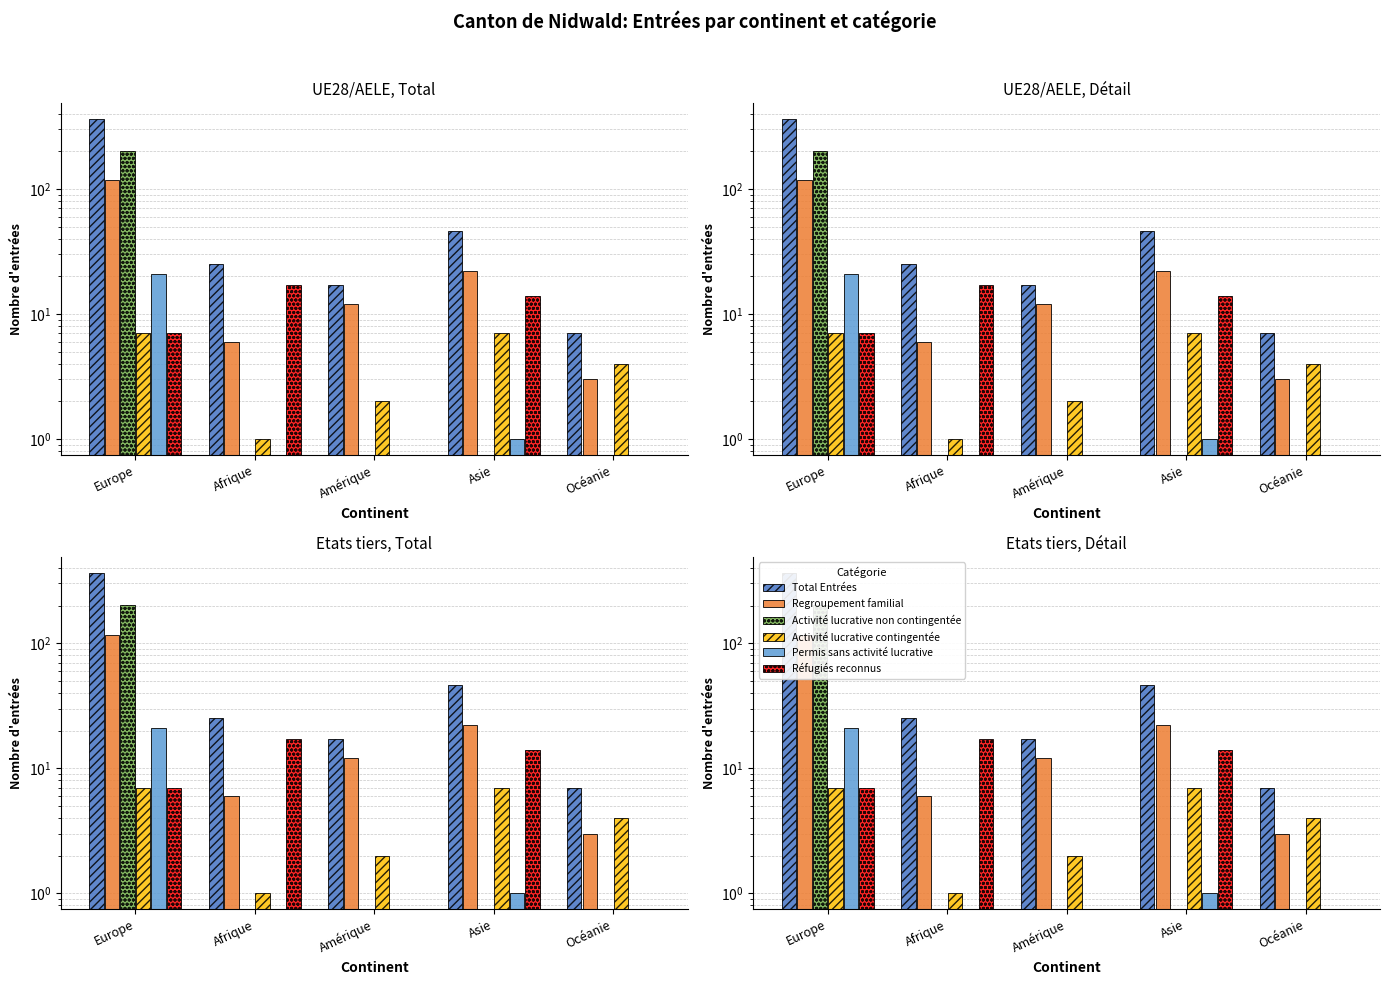

How many data points in Permis sans activité lucrative are above 0?

2